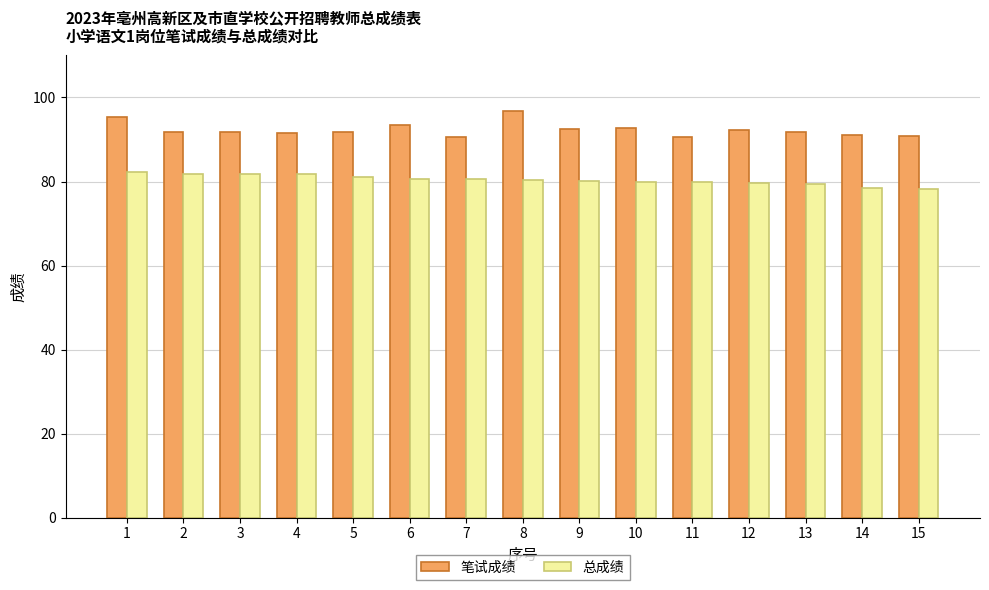

What is the total value across all series at 12?

171.8